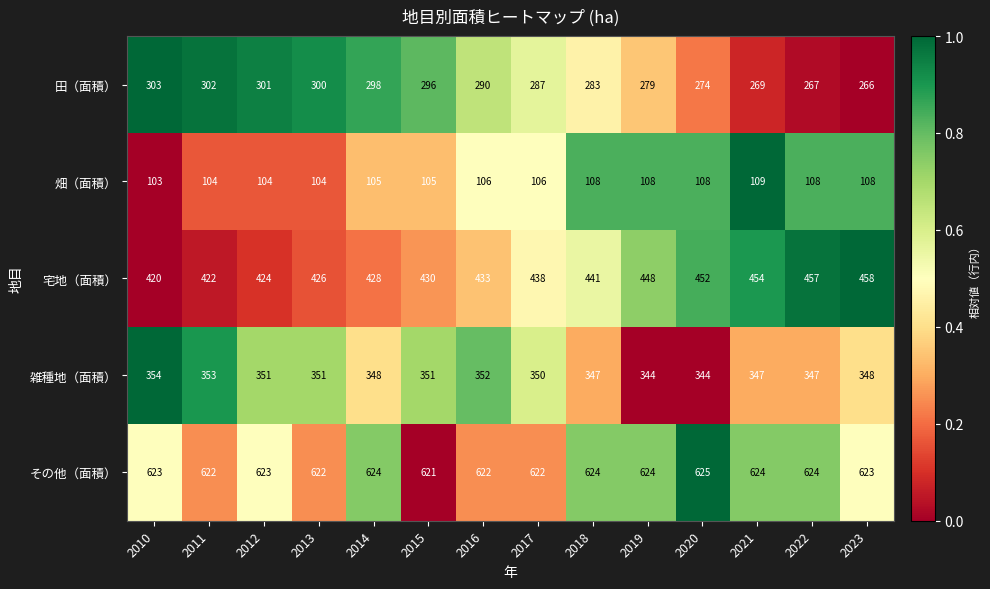

Which category has the highest value across all series?

2020